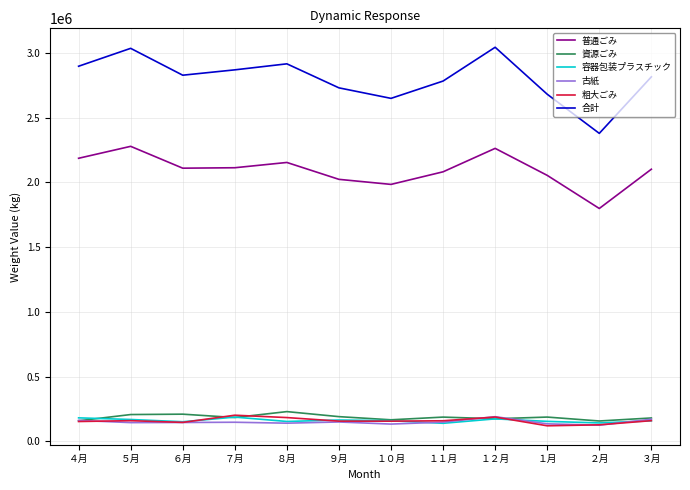

Which series changed the most between ５月 and １０月?

合計